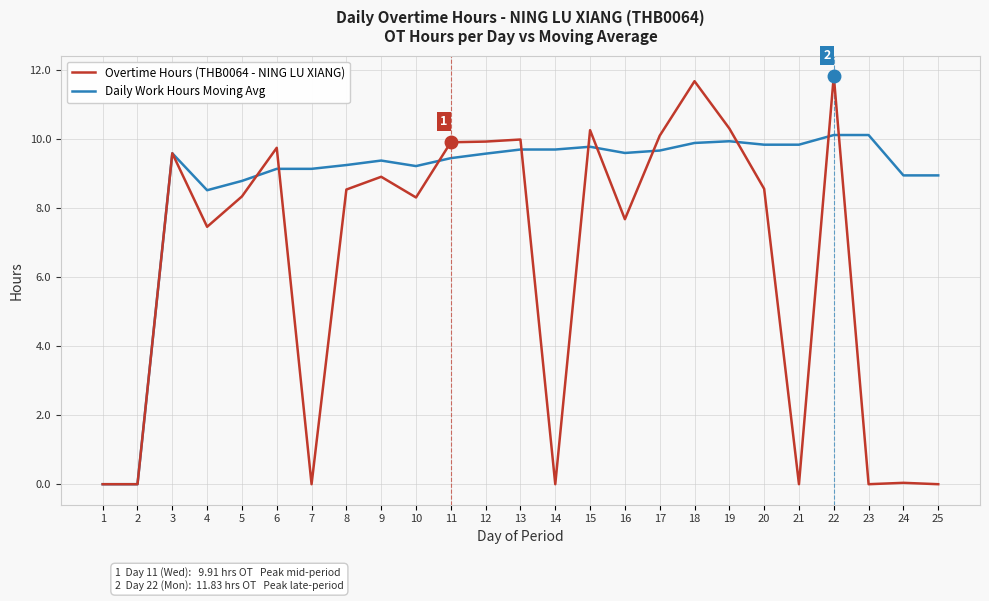

How many lines are shown in the chart?

2